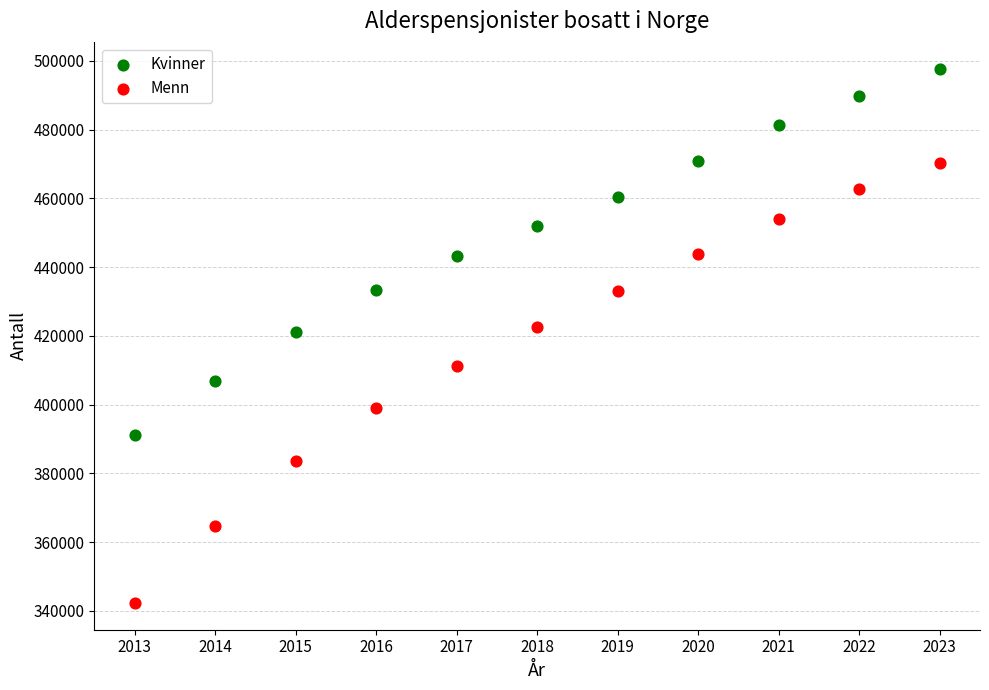

Which series reaches the minimum Y coordinate?

Menn